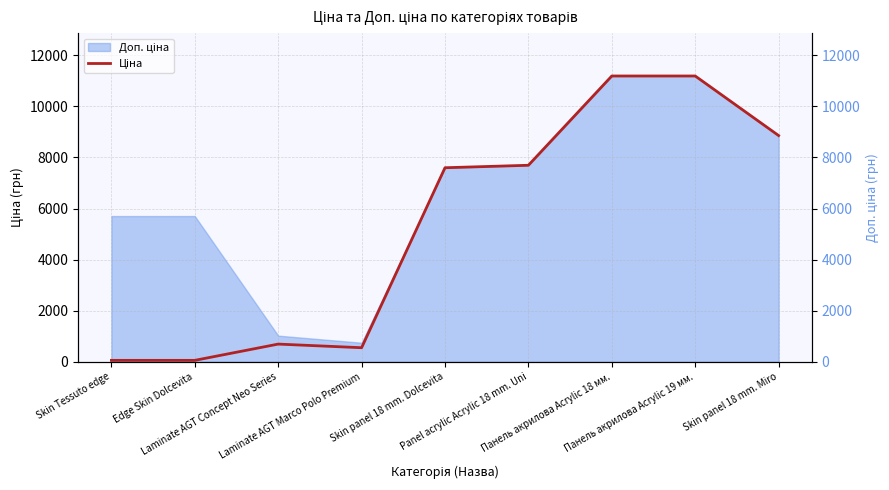

Where does the data first go above 7596?

Skin panel 18 mm. Dolcevita